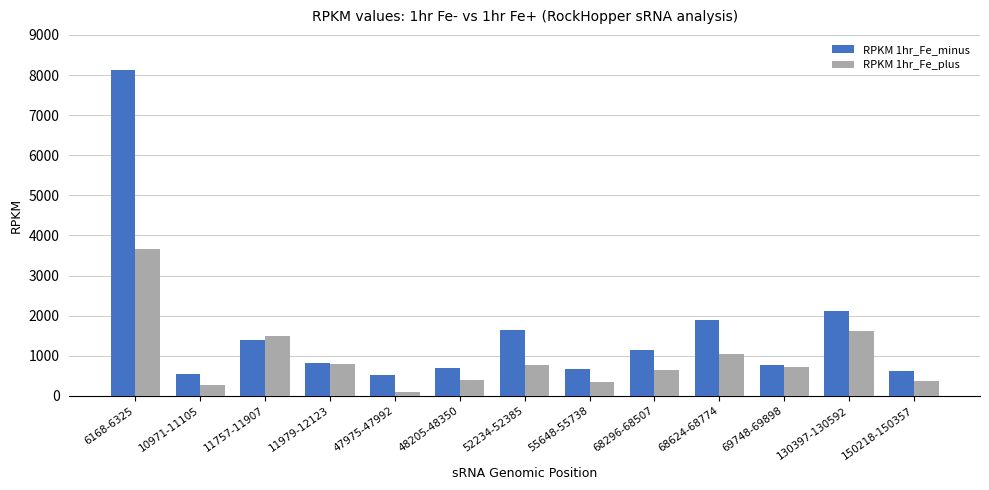

Is the value of RPKM 1hr_Fe_plus at 150218-150357 greater than the value of RPKM 1hr_Fe_minus at 150218-150357?

No